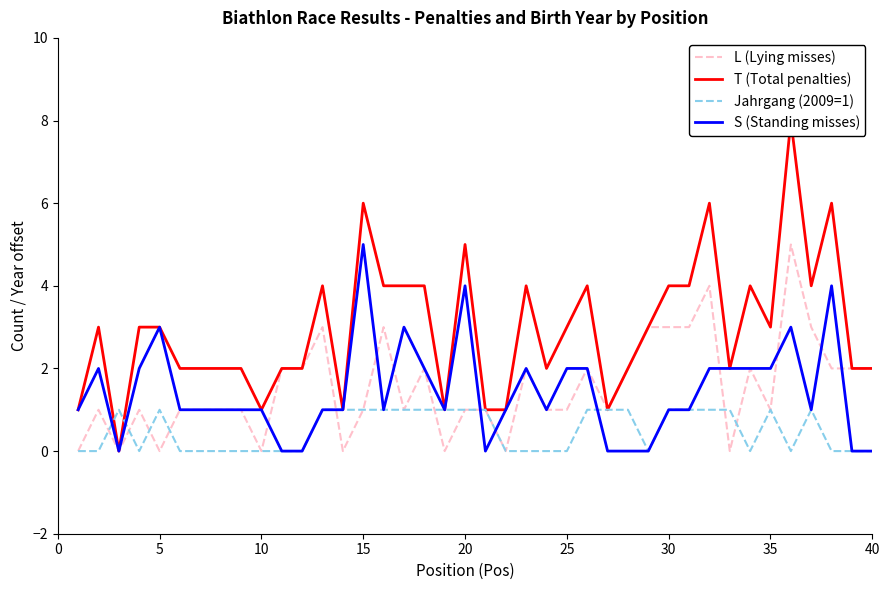

In T (Total penalties), how many points are lower than both neighbors (excluding endpoints)?

9